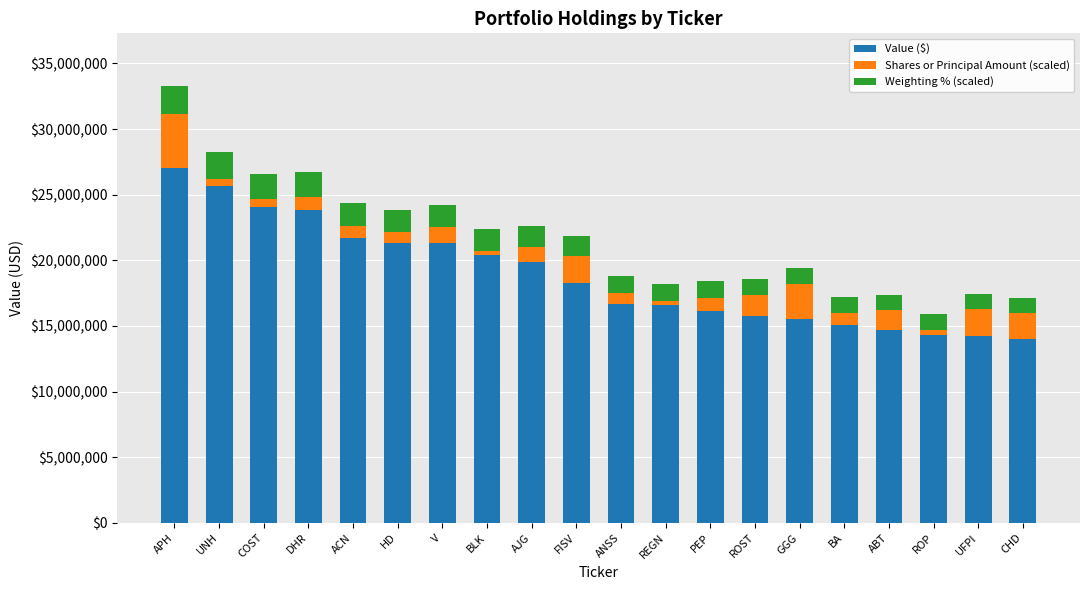

What is the sum of all Value ($) values?

376741757.0